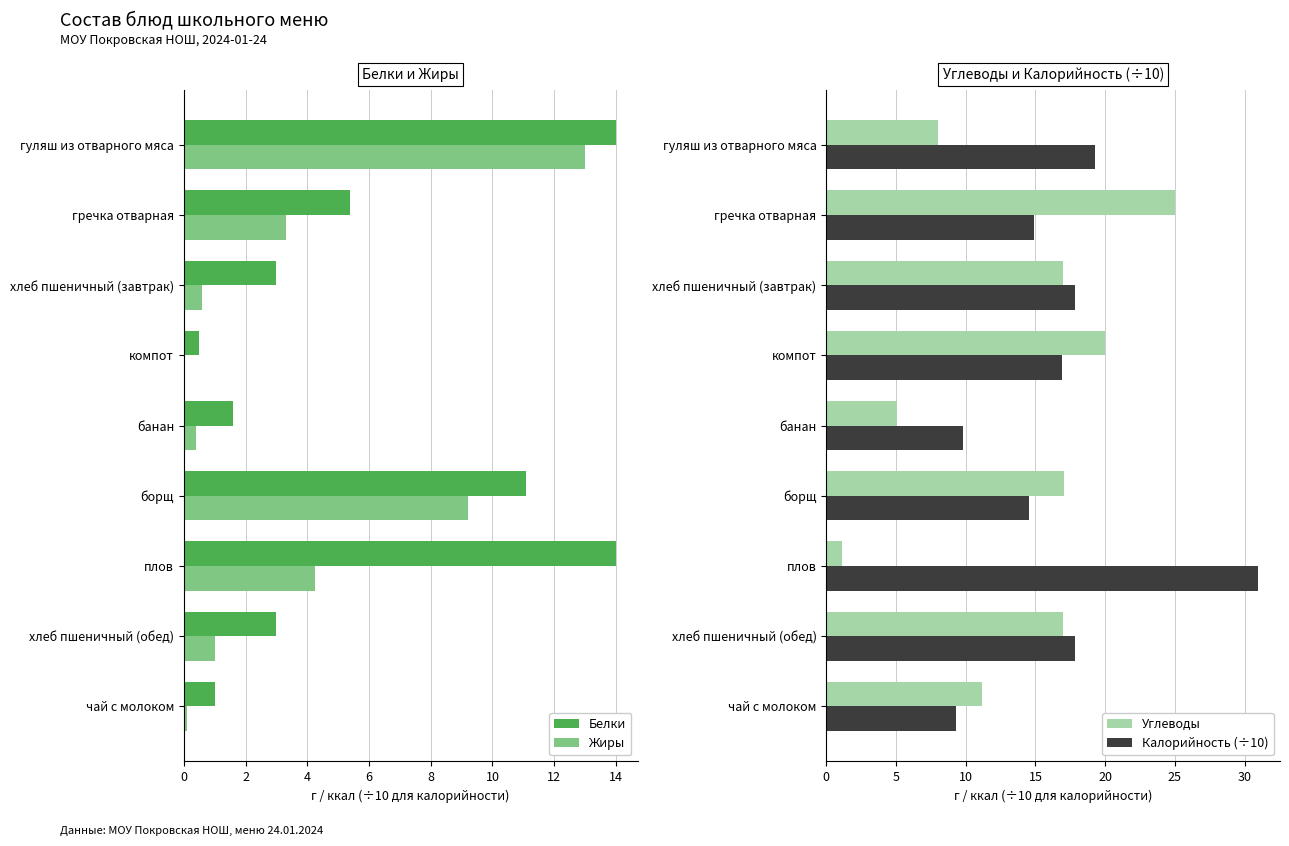

What is the sum of all Белки values?

53.6